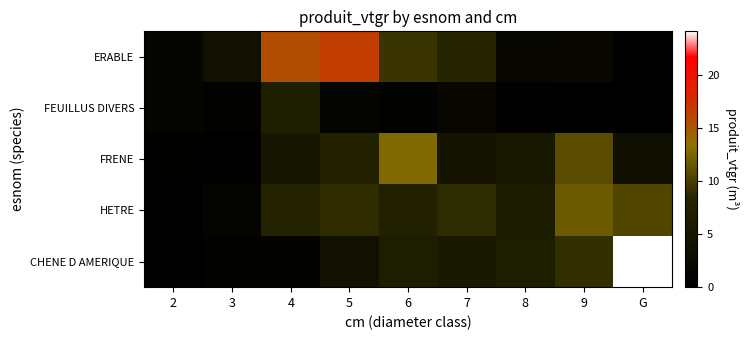

How many data points does each series have?

9